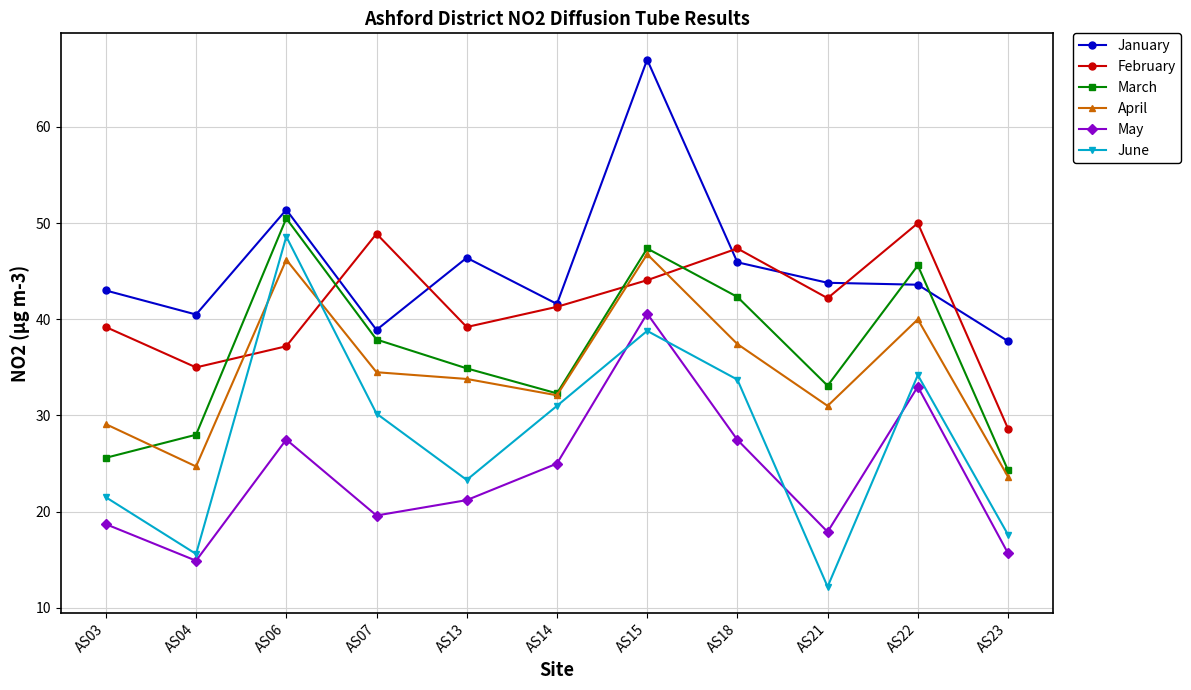

True or false: May and March intersect in this chart.

False